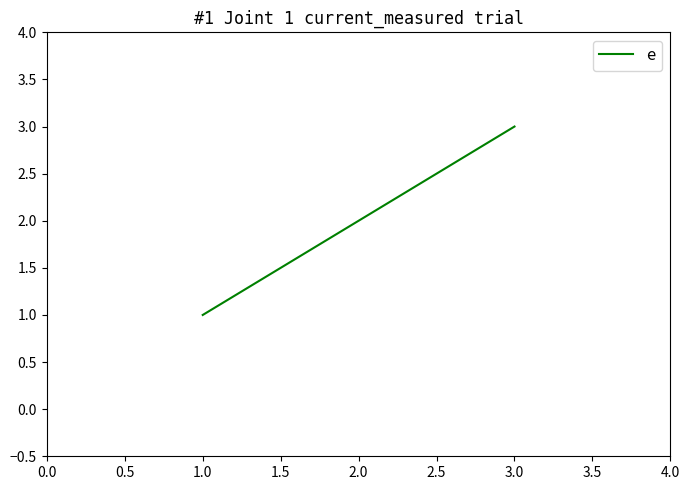

What value does the data have at 1.0?

1